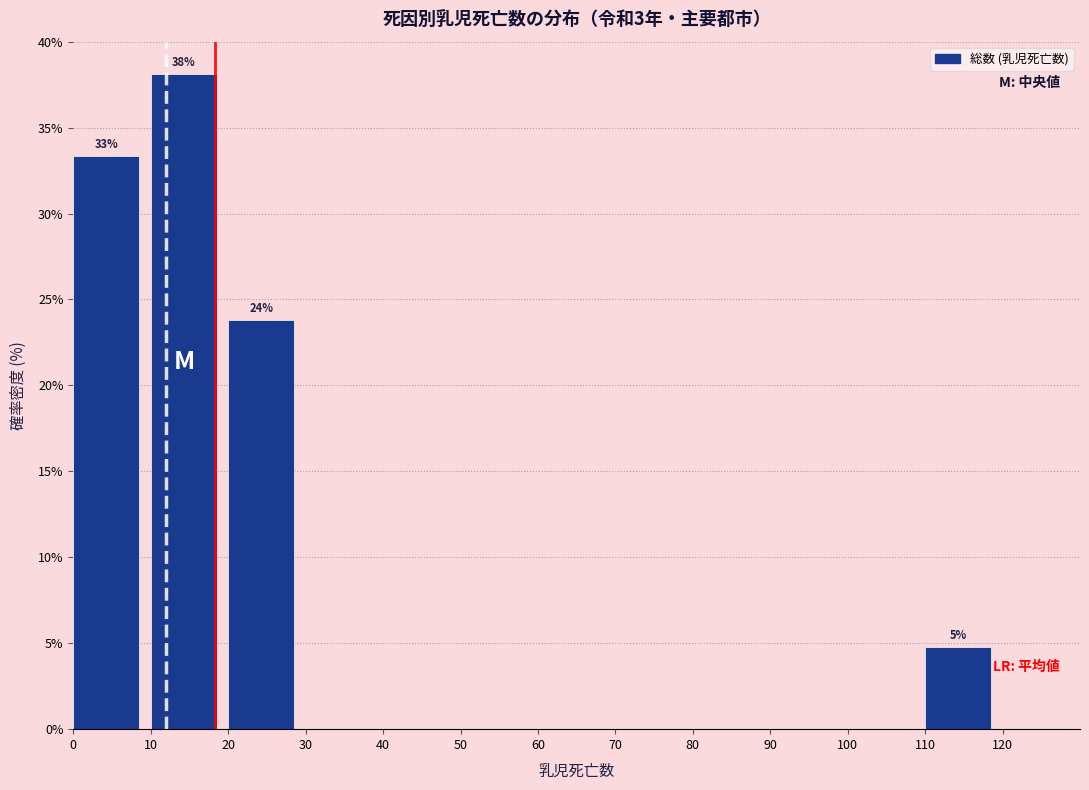

Which range on the x-axis has the tallest bar?

10 to 20